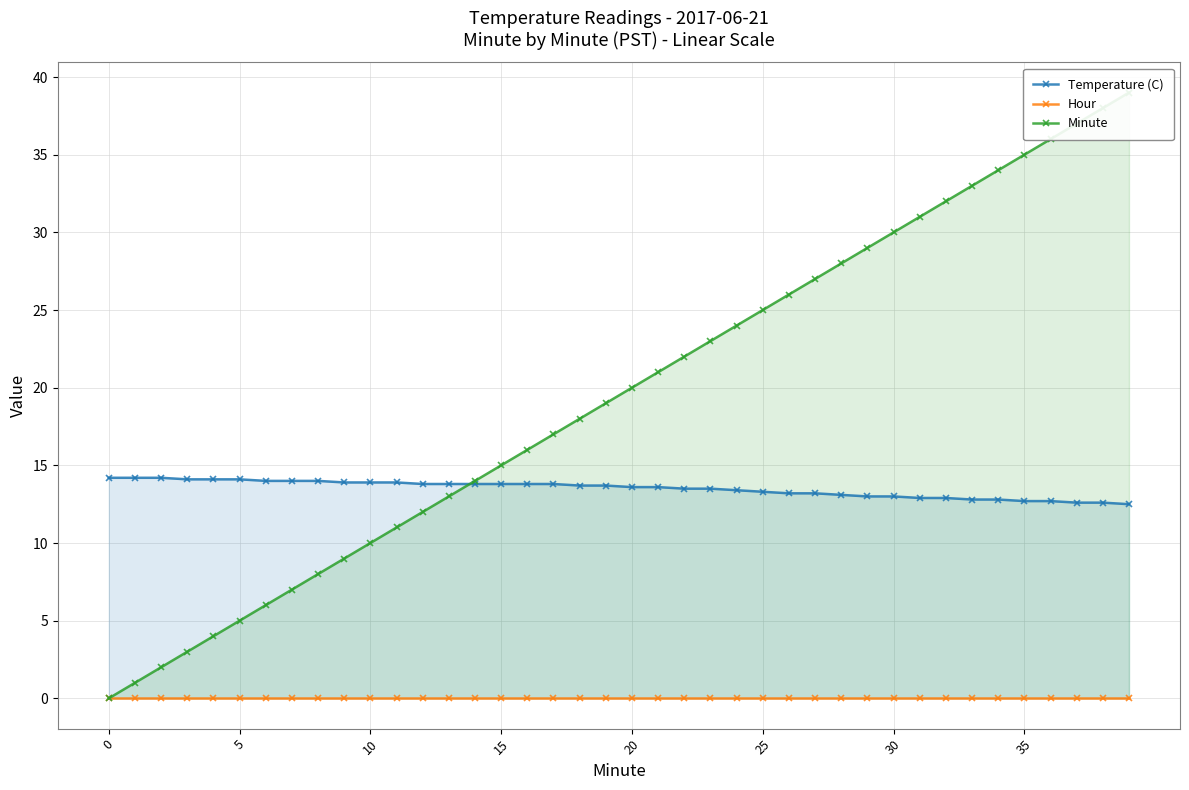

True or false: Minute and Hour intersect in this chart.

False